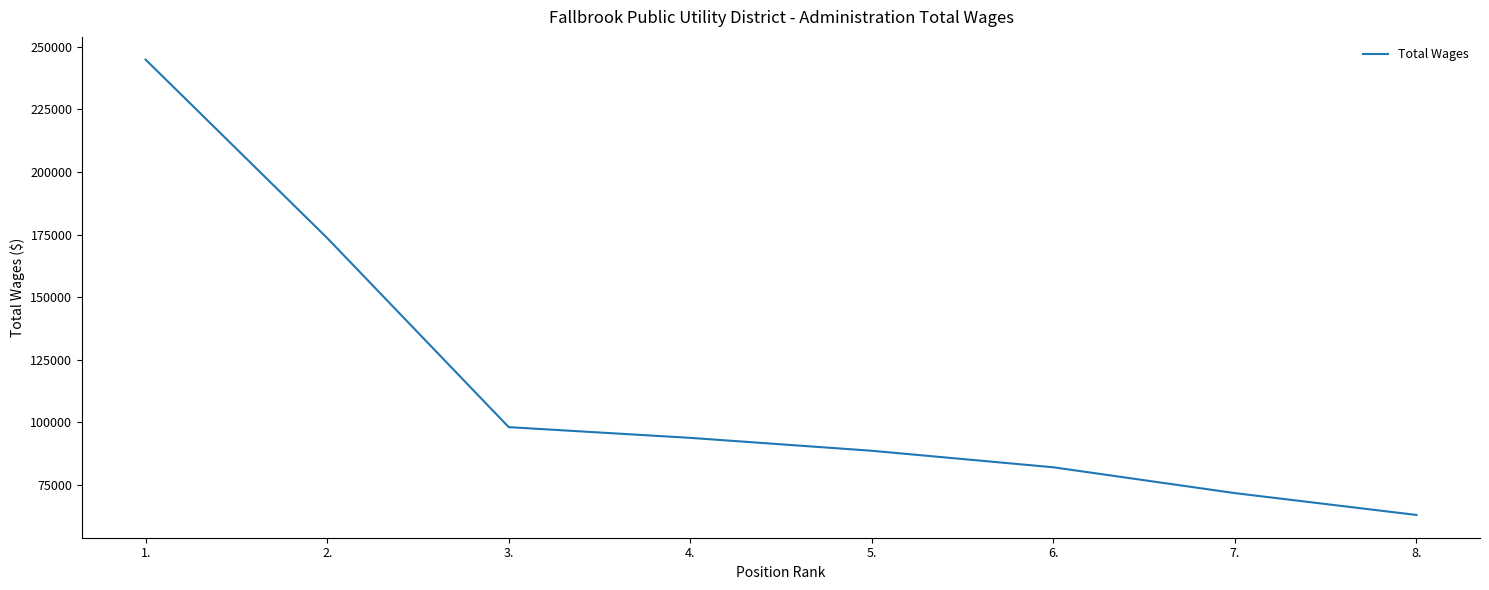

What is the difference between the values at 5. and 3.?

9444